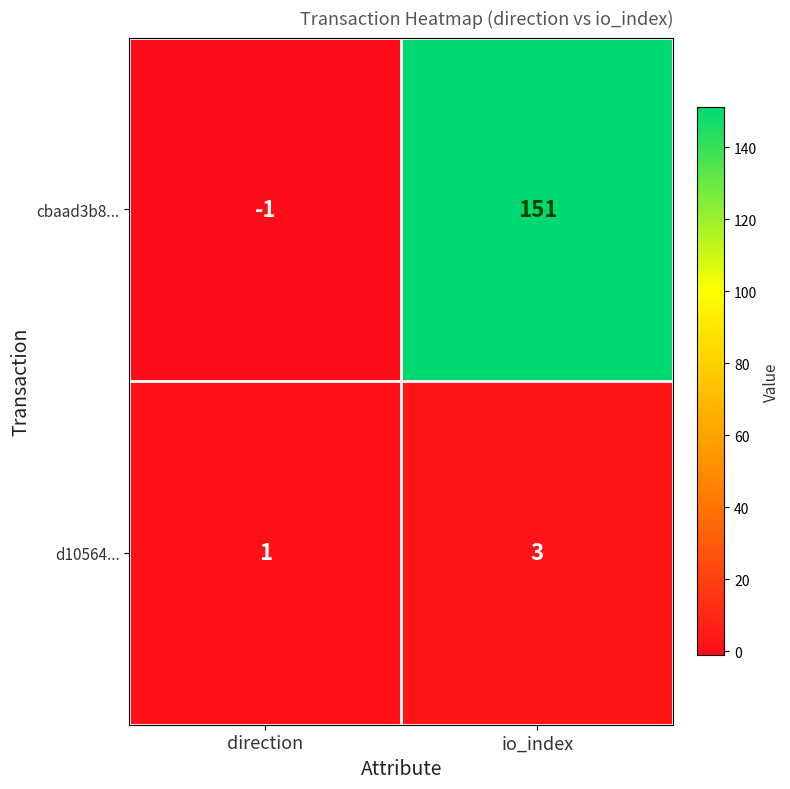

Reading left to right, list all the values displayed in this chart.

cbaad3b8...: -1	151
d10564...: 1	3